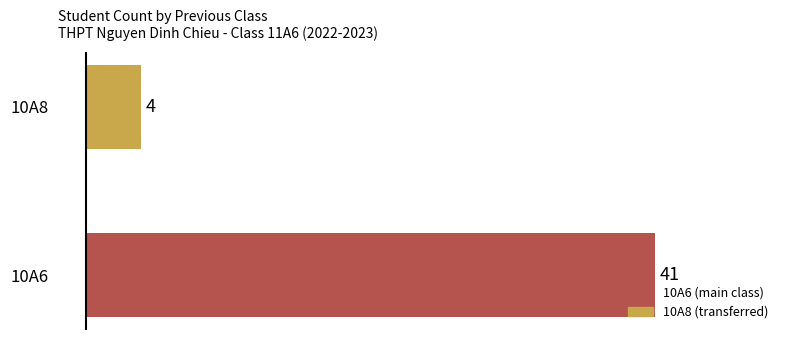

How many values are below 41?

1